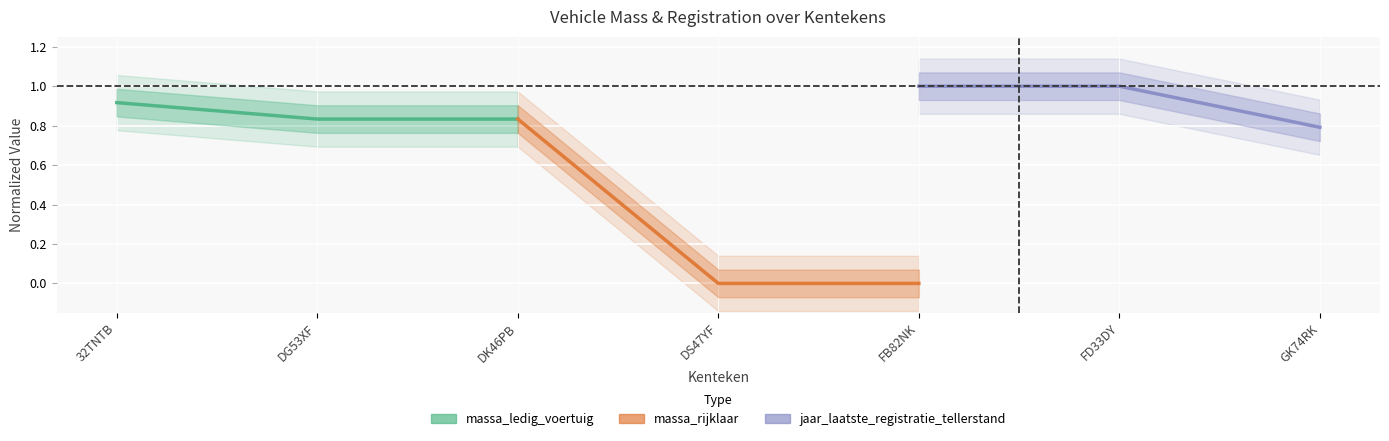

Which has a higher value, DG53XF or 32TNTB?

32TNTB